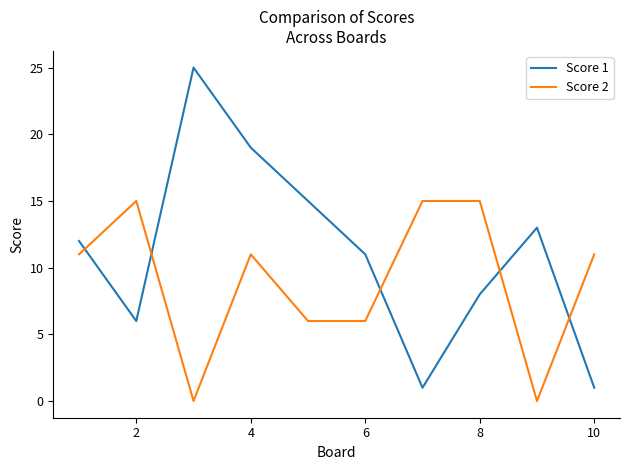

What is the difference between the maximum and minimum values in the Score 2 series?

15